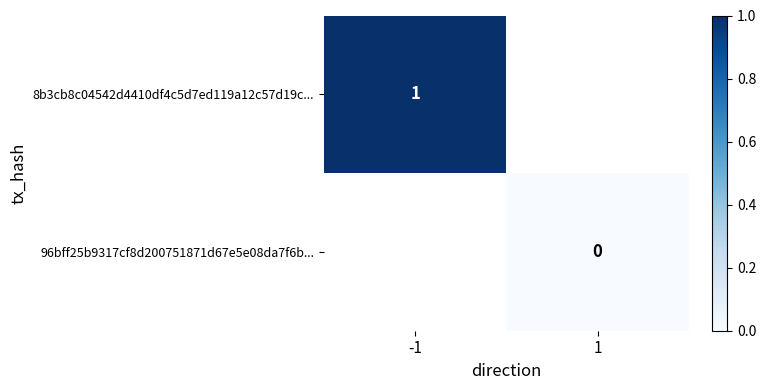

The 8b3cb8c04542d4410df4c5d7ed119a12c57d19c... series shows 1 at -1. True or false?

True